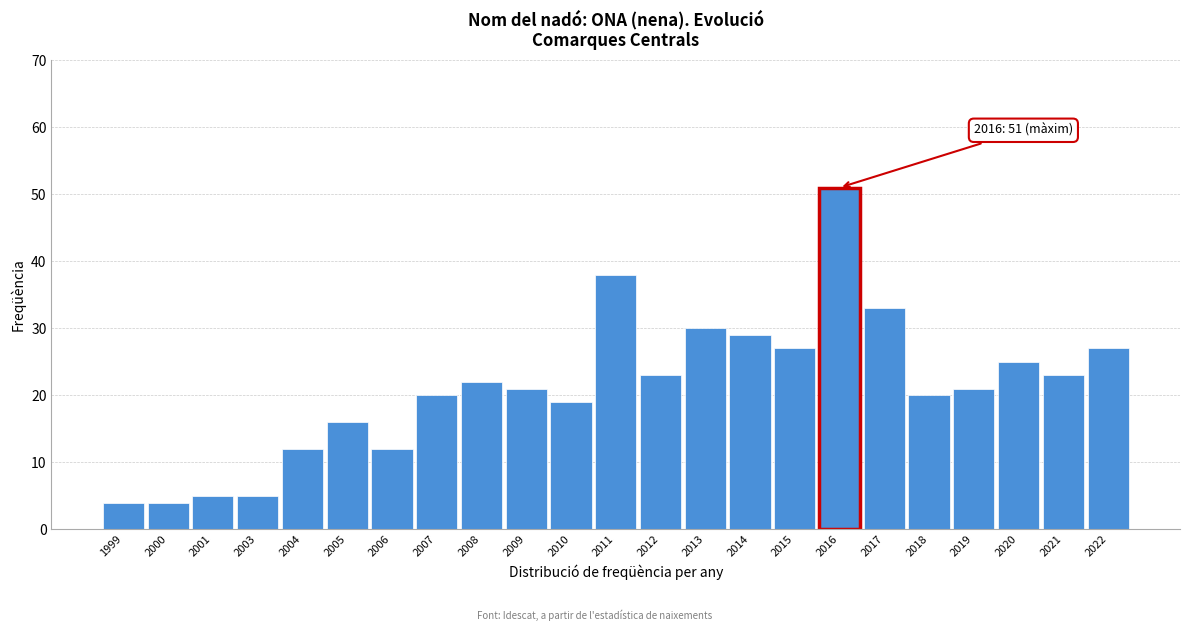

Reading left to right, extract all data points from this chart.

1999=4	2000=4	2001=5	2003=5	2004=12	2005=16	2006=12	2007=20	2008=22	2009=21	2010=19	2011=38	2012=23	2013=30	2014=29	2015=27	2016=51	2017=33	2018=20	2019=21	2020=25	2021=23	2022=27